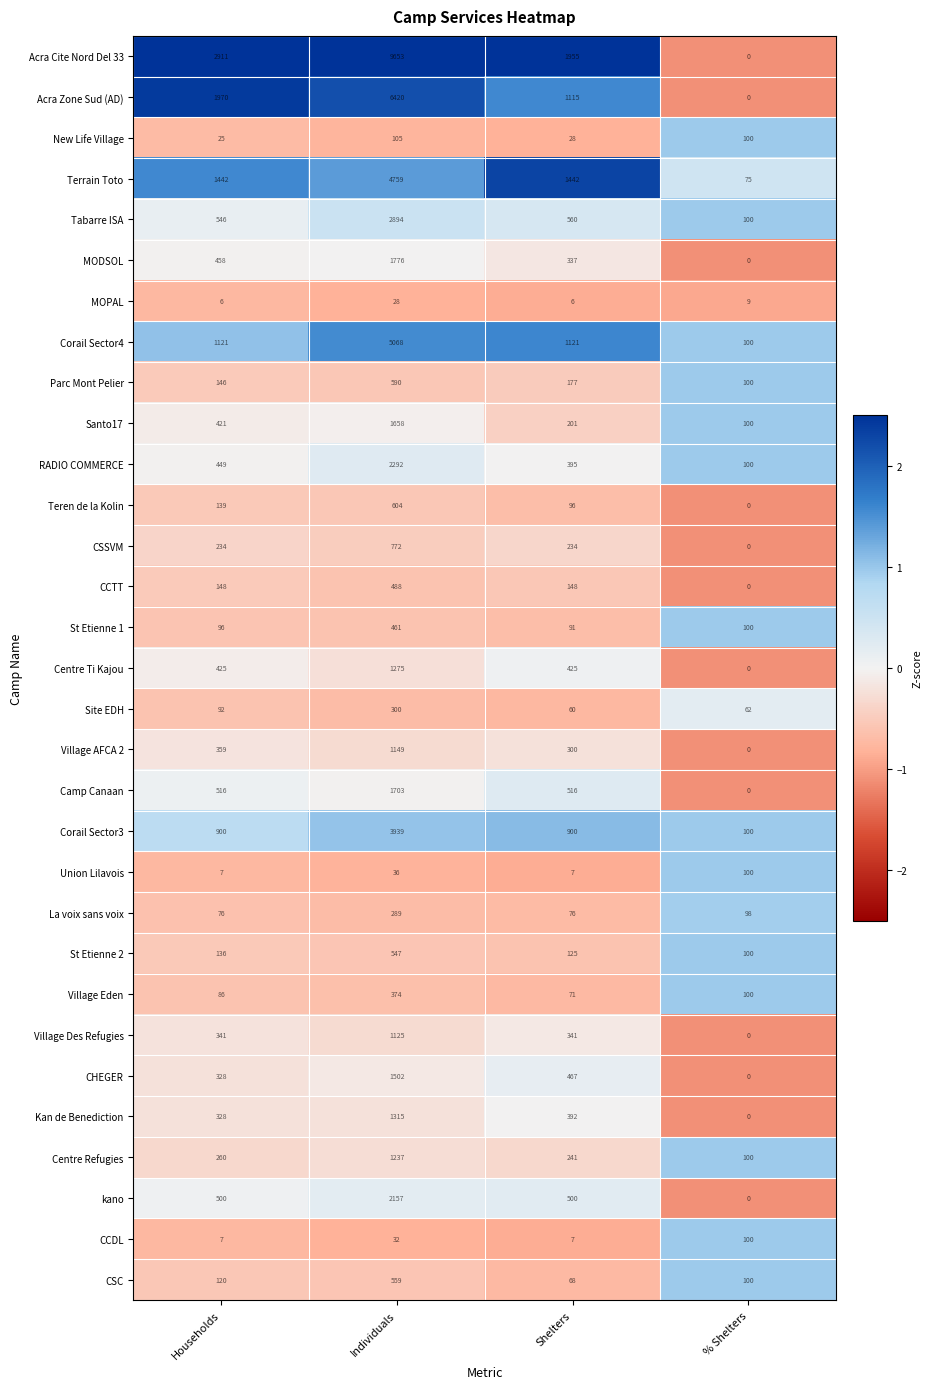

What is the highest value of the CSSVM series?

772